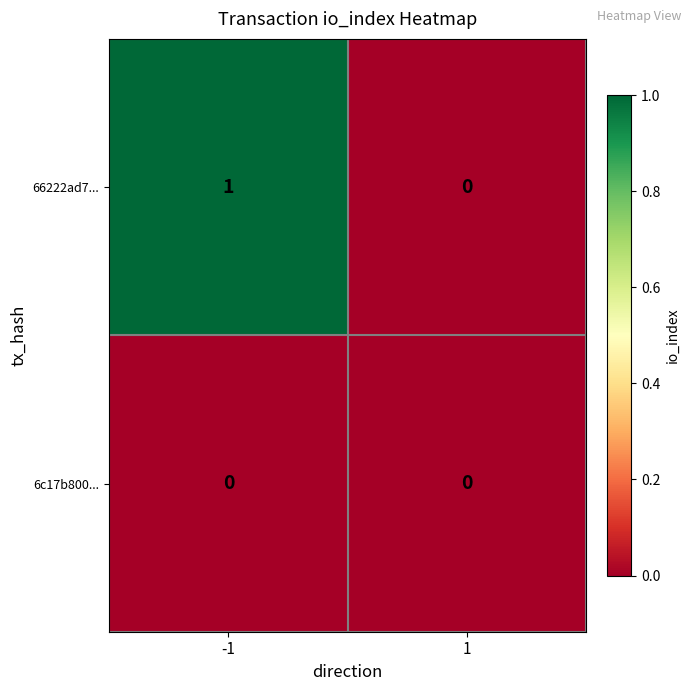

Reading right to left, transcribe all the data shown in this chart.

66222ad7...: 0	1
6c17b800...: 0	0